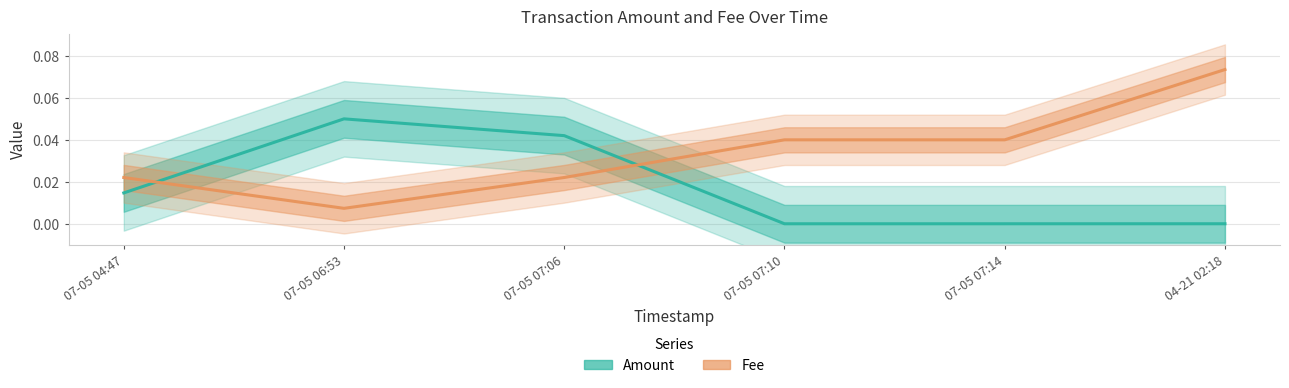

What is the sum of all Fee values?

0.2